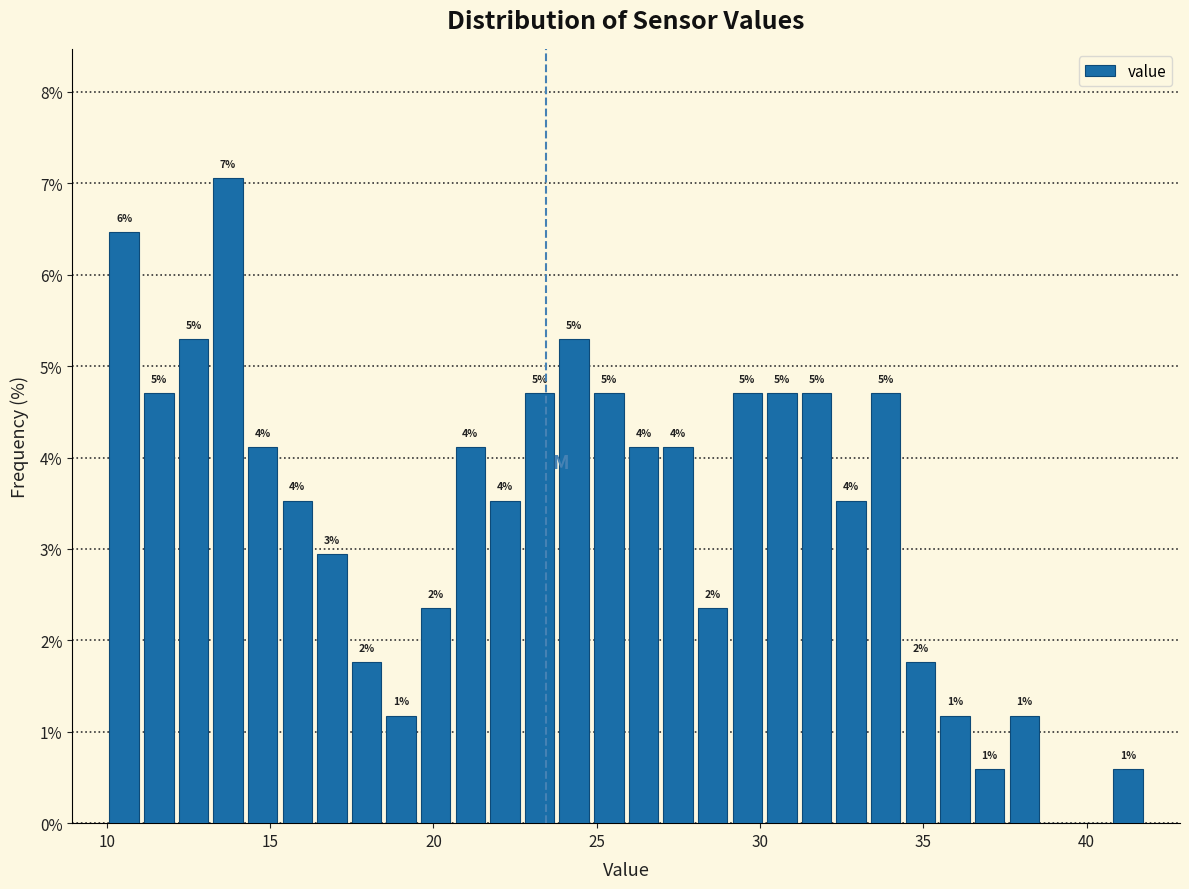

Read against the x-axis, roughly where is the centre of the tallest bar?

13.5